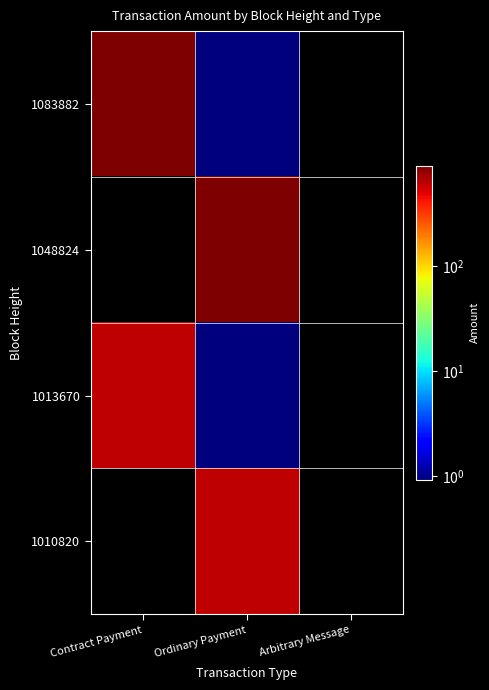

At which category is the sum across all series the highest?

Ordinary Payment